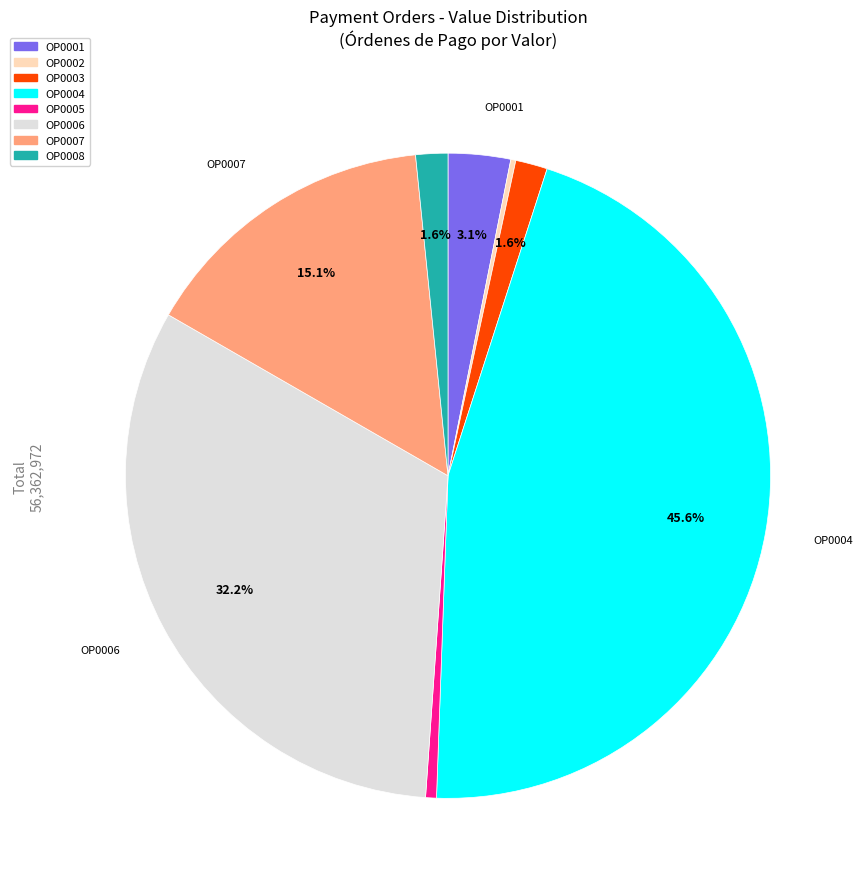

What is the total percentage of OP0001 and OP0008?

4.7%